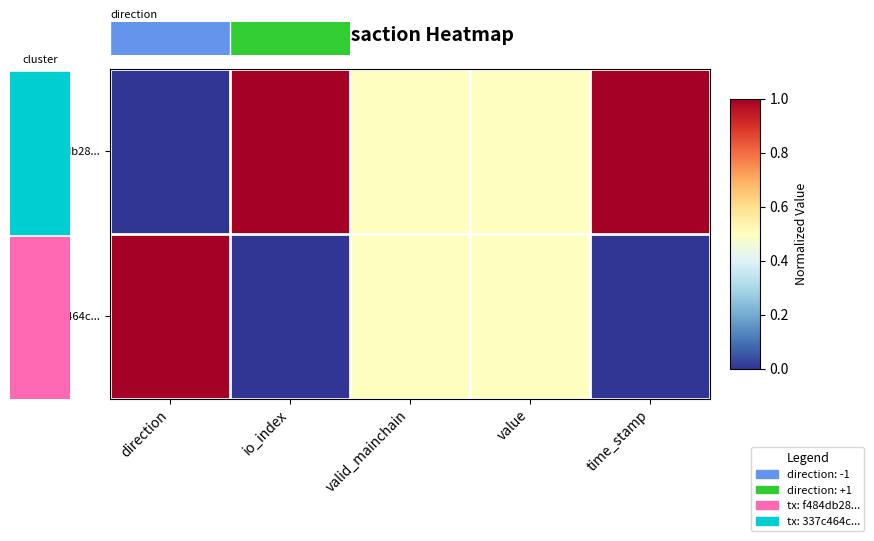

Which series has the largest total across all categories?

f484db28...